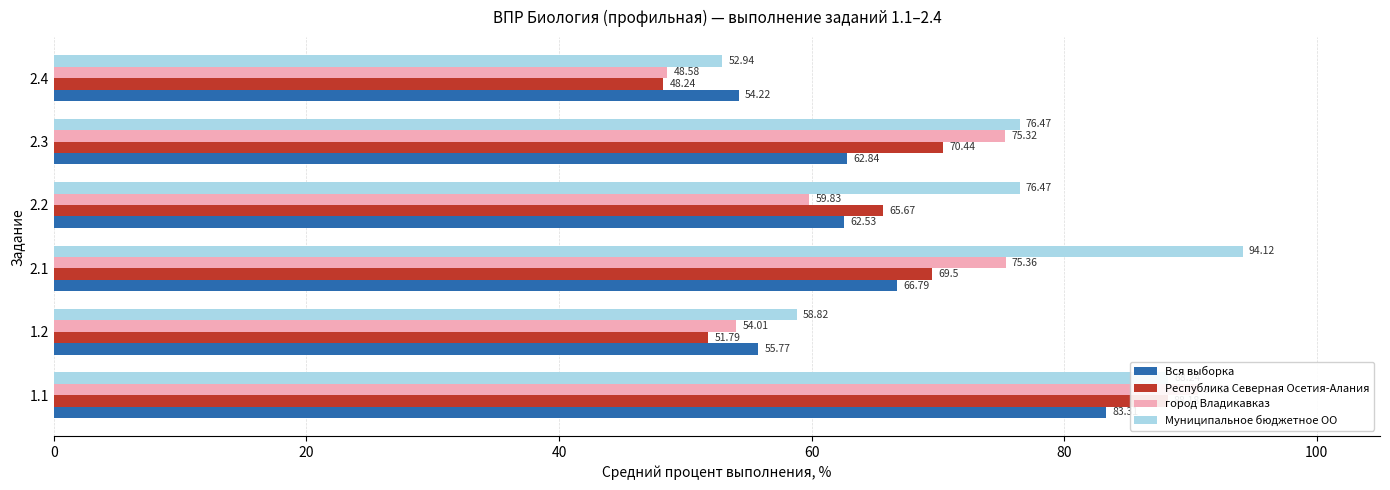

What is the value of the Республика Северная Осетия-Алания bar at the 1st from the left?

88.2